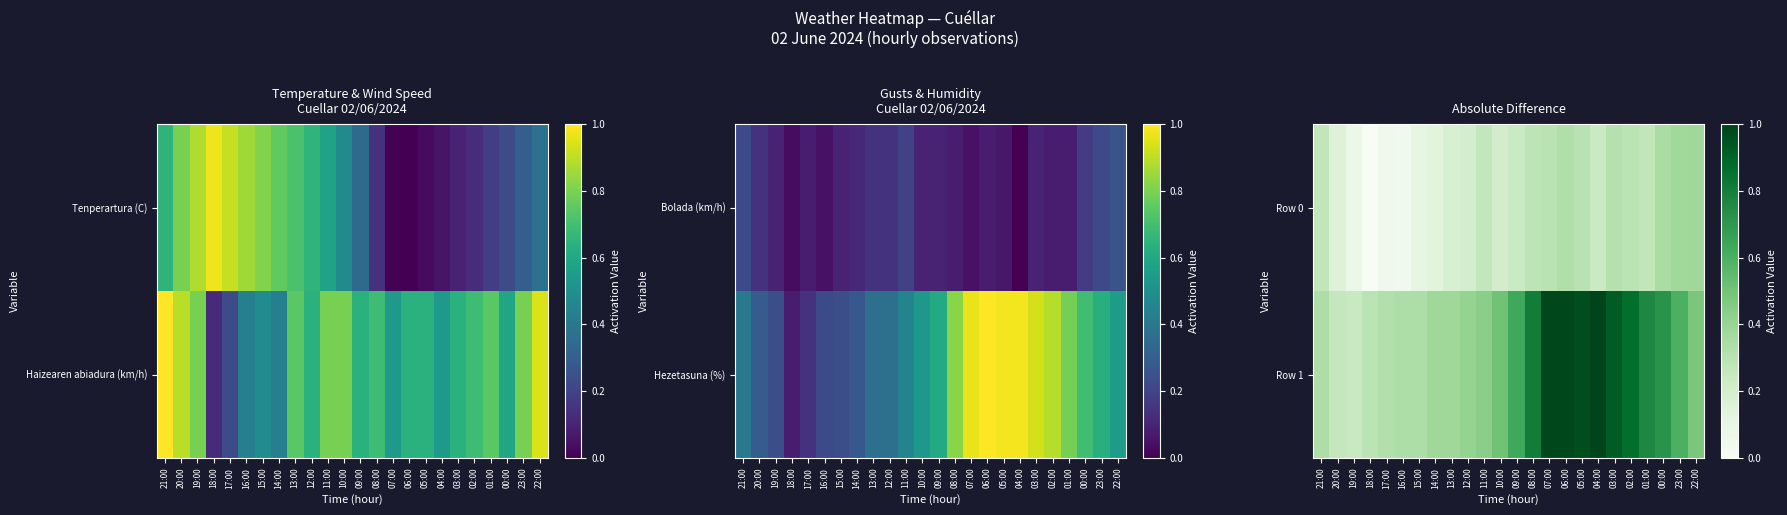

Where is Row 1 nearest to the value 0?

19:00